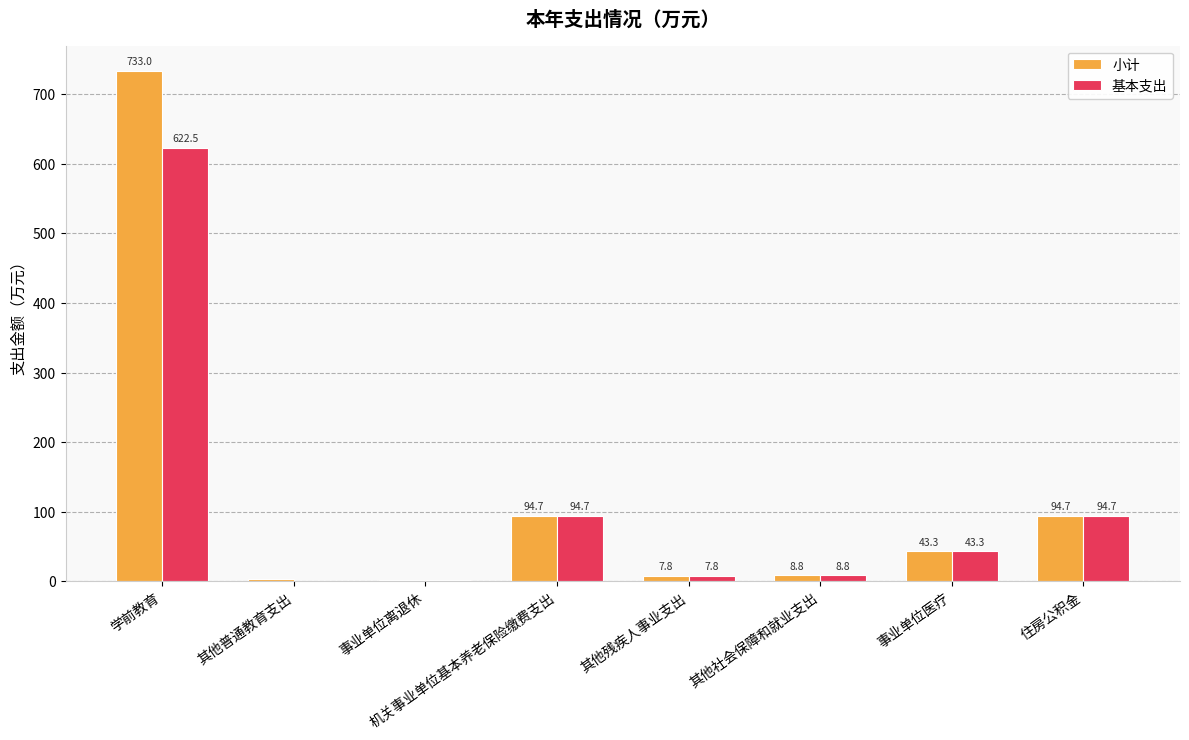

Which series changed the most between 其他普通教育支出 and 住房公积金?

基本支出